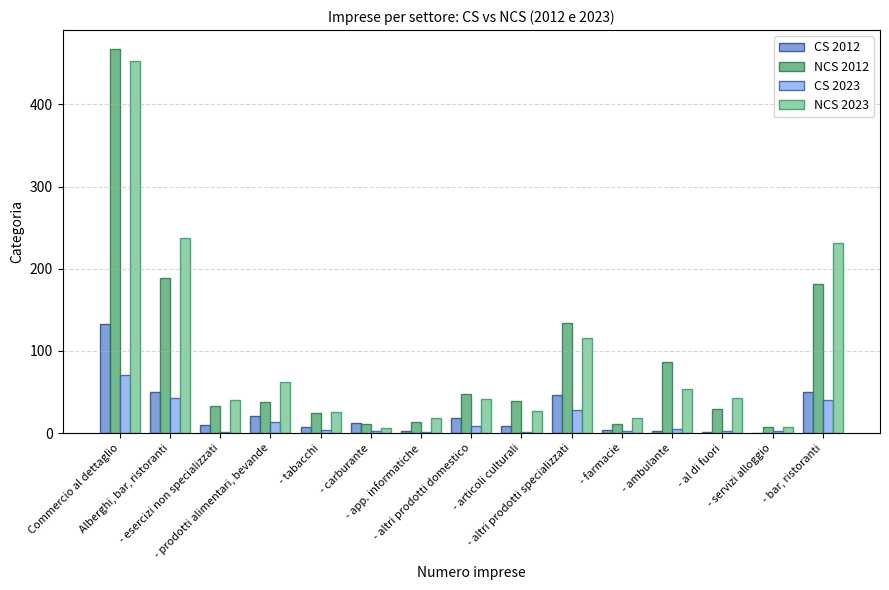

What is the greatest value displayed?

467